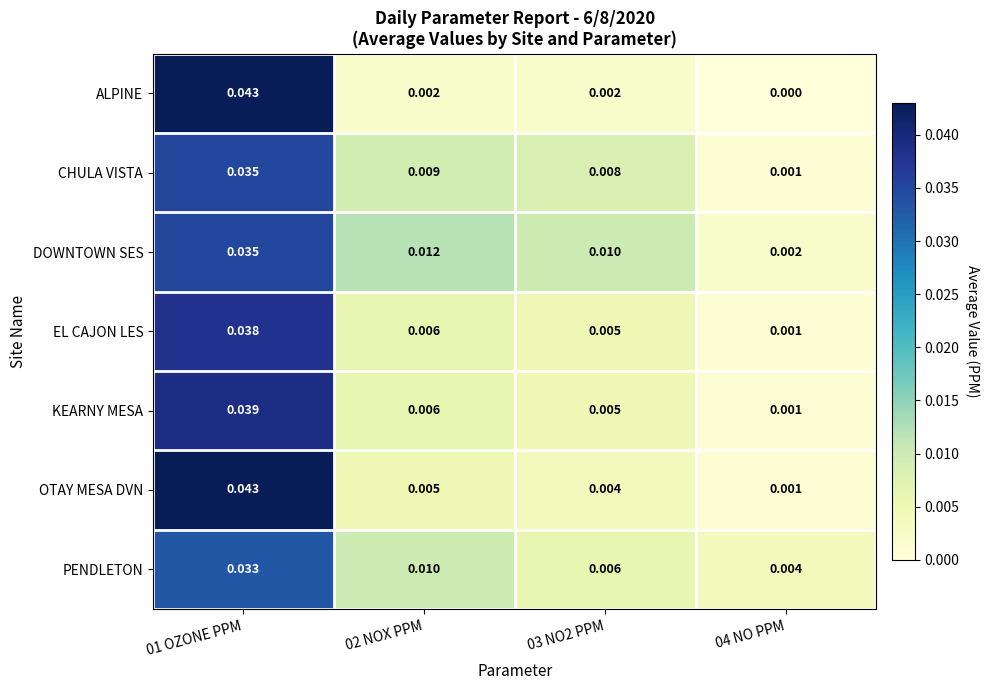

Which series changed the most between 02 NOX PPM and 03 NO2 PPM?

PENDLETON